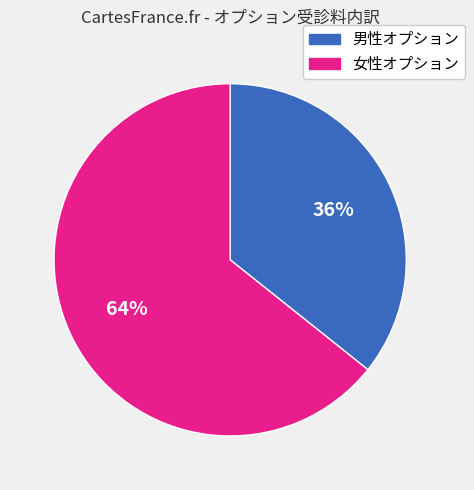

Is the sum of 女性オプション and 男性オプション greater than half?

Yes